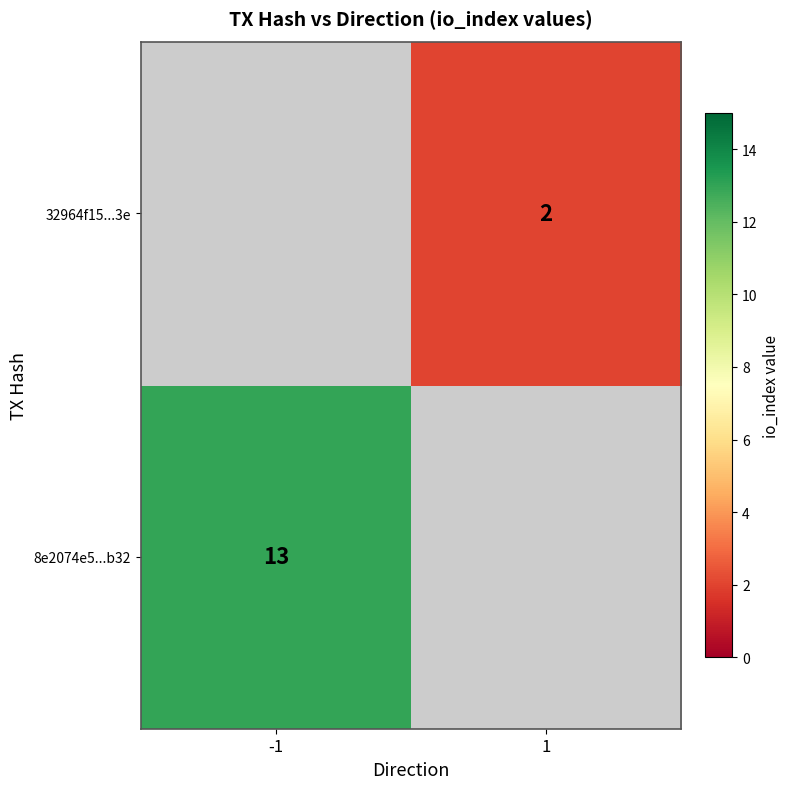

How many distinct data groups are displayed?

2